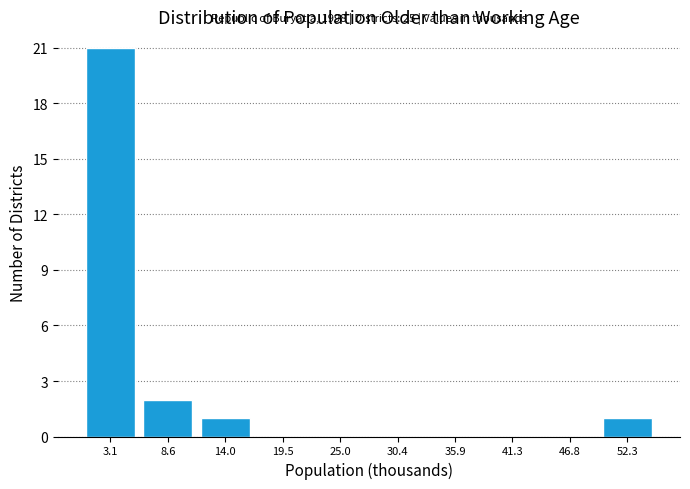

Over which range of the x-axis is the bar tallest?

0 to 6